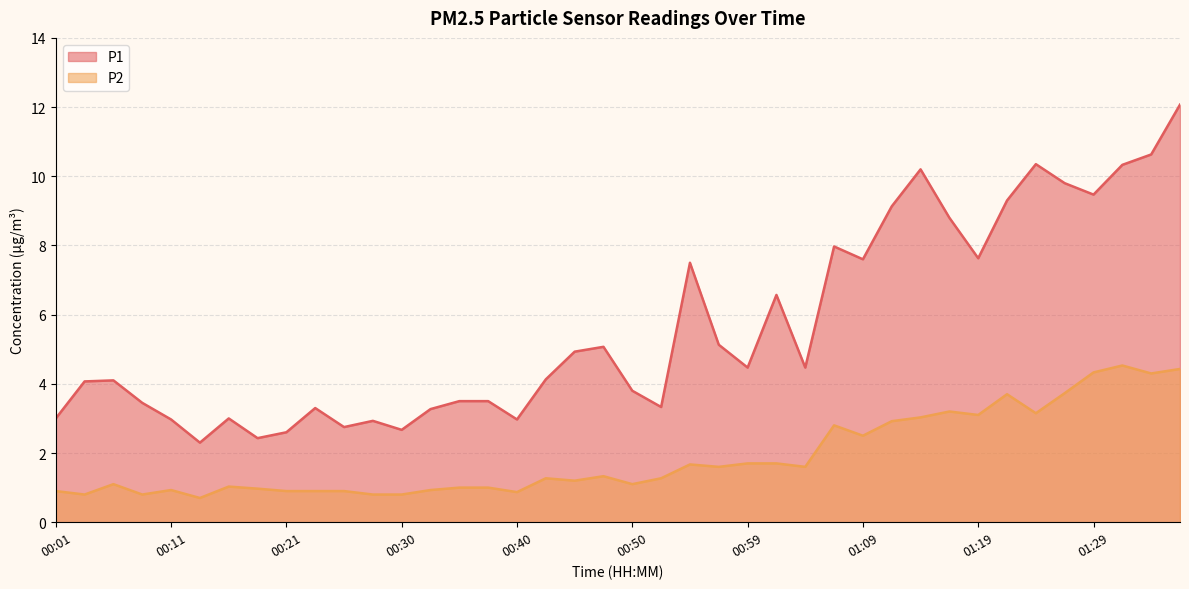

What is the spread (max minus min) of values at 01:02?

4.9